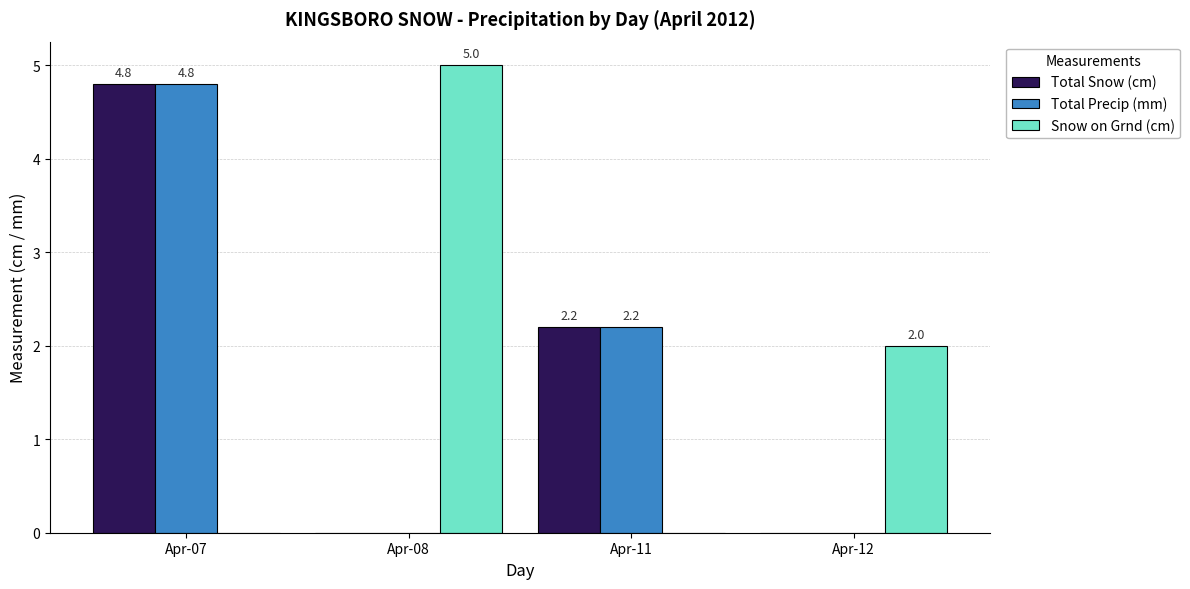

What is the total value across all series at Apr-11?

4.4